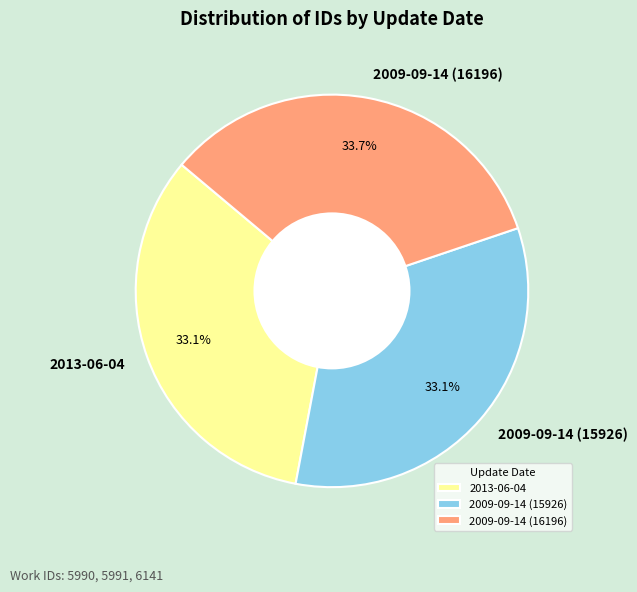

The 2013-06-04 slice represents 33% of the pie. True or false?

True